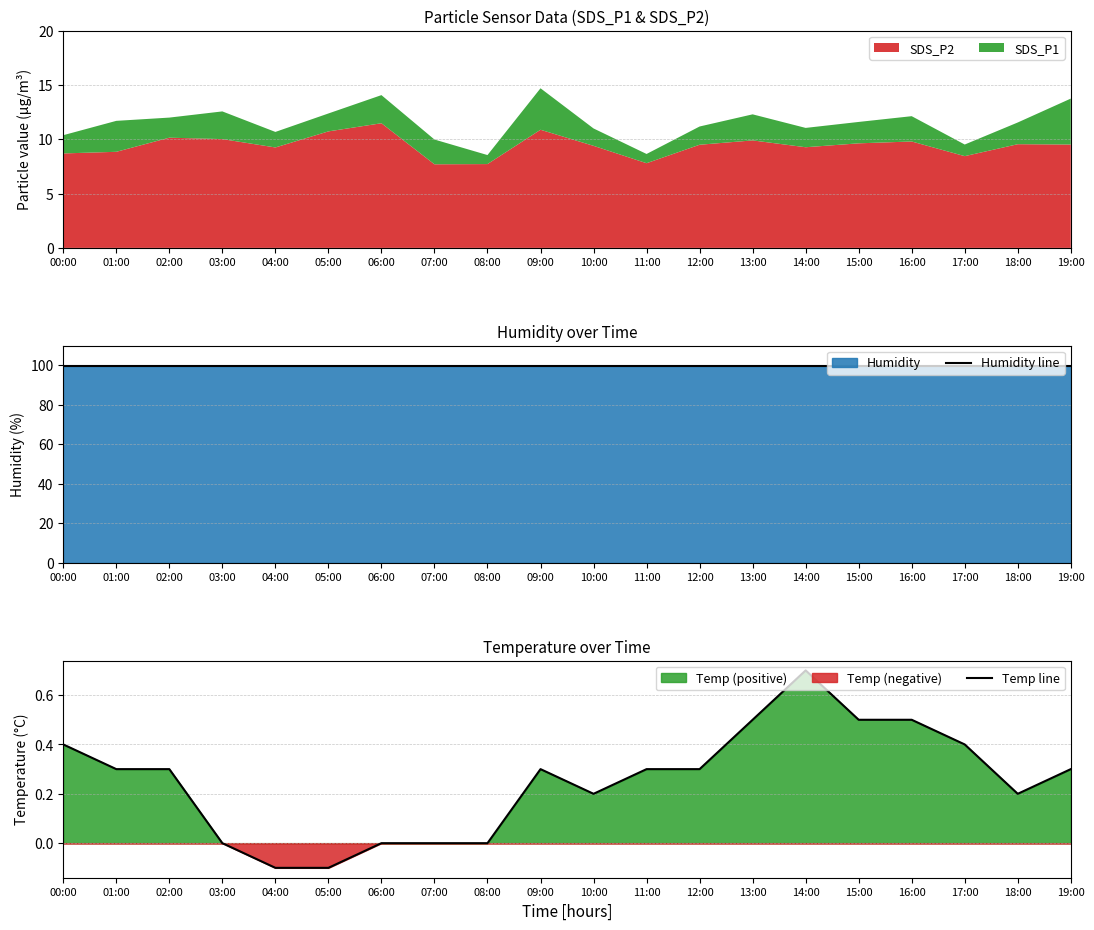

True or false: Temp line has a value of 0.2 at 18:00.

True